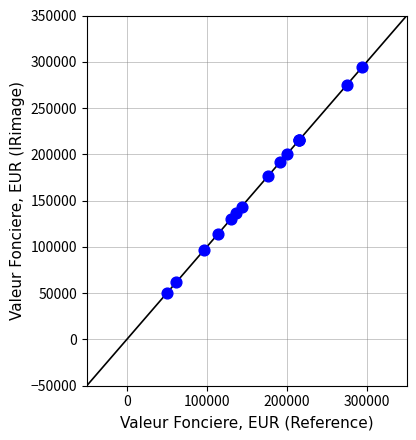

What Y value in the scatter plot is closest to 172000?

176500